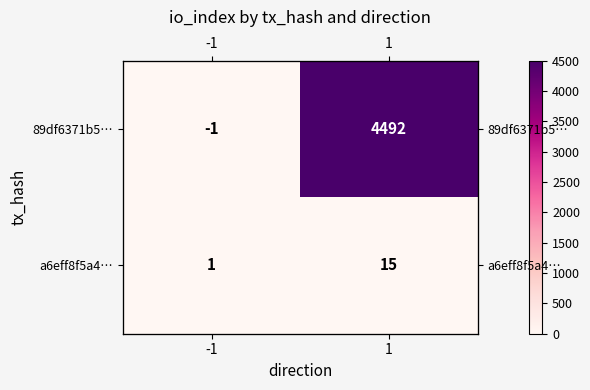

Which series changed the most between -1 and 1?

89df6371b5…